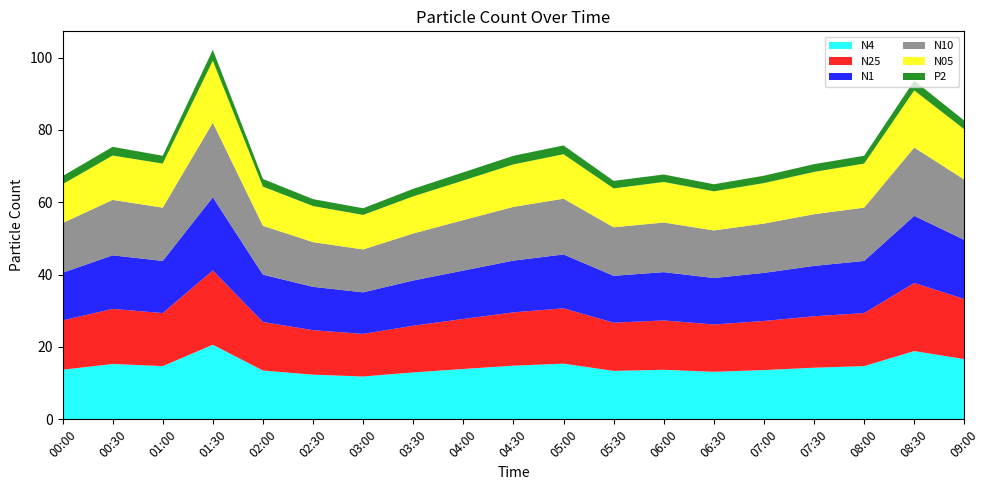

Reading left to right, transcribe all the data shown in this chart.

N4: 13.7	15.3	14.7	20.6	13.5	12.3	11.8	13.0	13.9	14.8	15.4	13.4	13.7	13.1	13.6	14.3	14.7	18.9	16.6
N25: 13.6	15.2	14.7	20.6	13.4	12.3	11.8	12.9	13.8	14.7	15.3	13.3	13.6	13.1	13.6	14.2	14.7	18.8	16.6
N1: 13.2	14.8	14.4	20.2	13.1	12.0	11.5	12.5	13.4	14.3	14.9	13.0	13.3	12.8	13.3	13.9	14.4	18.6	16.4
N10: 13.7	15.3	14.7	20.6	13.5	12.4	11.9	13.0	13.9	14.8	15.4	13.4	13.7	13.2	13.6	14.3	14.7	18.9	16.7
N05: 10.7	12.3	12.2	17.1	10.8	10.0	9.5	10.3	10.9	11.8	12.3	10.7	11.2	10.8	11.2	11.7	12.2	15.8	13.9
P2: 2.2	2.4	2.2	3.0	2.1	1.9	1.8	2.1	2.3	2.4	2.4	2.1	2.1	1.9	2.0	2.1	2.2	2.7	2.4